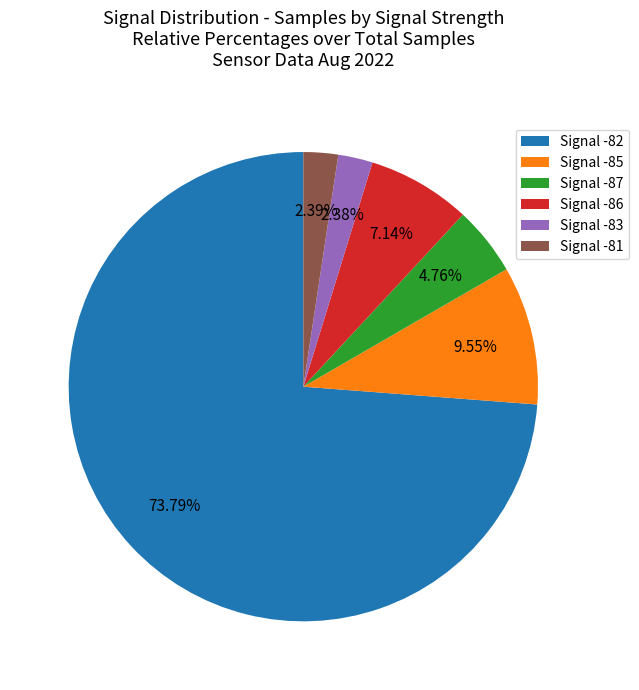

Between Signal -87 and Signal -82, which is larger?

Signal -82